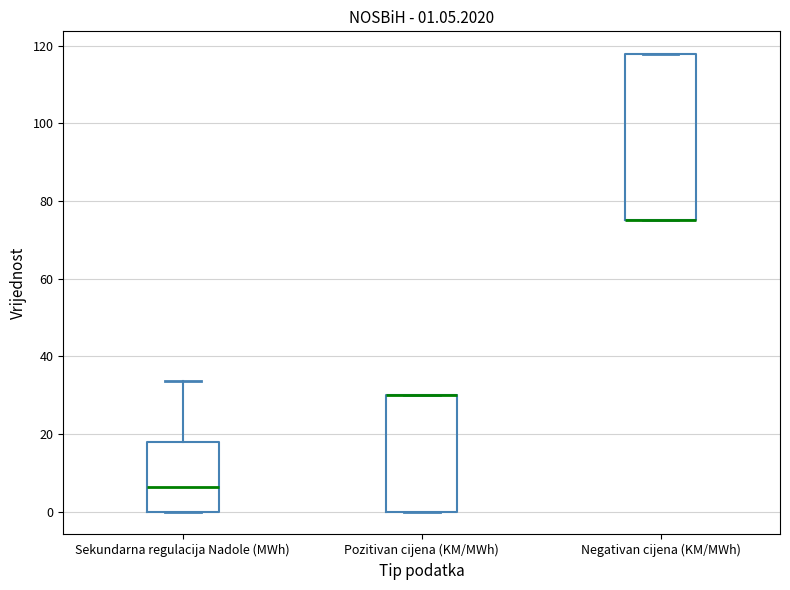

Comparing the boxes themselves (not the whiskers), which one is the tallest?

Negativan cijena (KM/MWh)